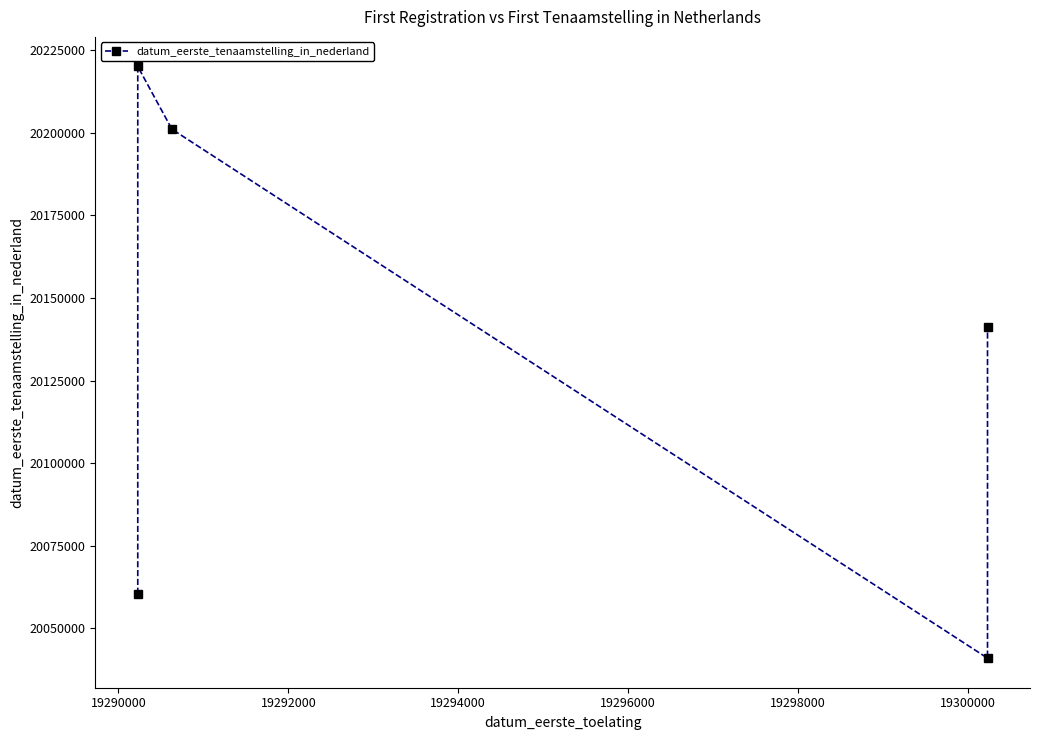

Where is the first local maximum?

19290000